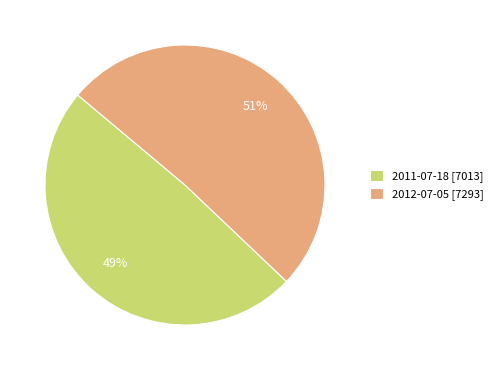

Is it true that 2012-07-05 is 56% of the pie?

False